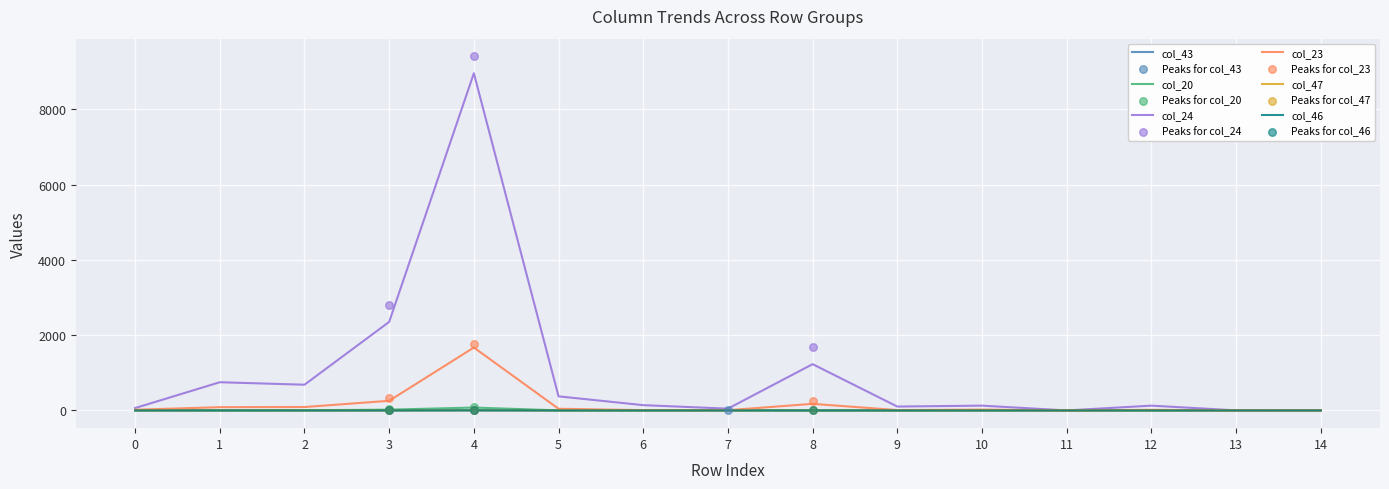

Which series has the largest total across all categories?

col_24